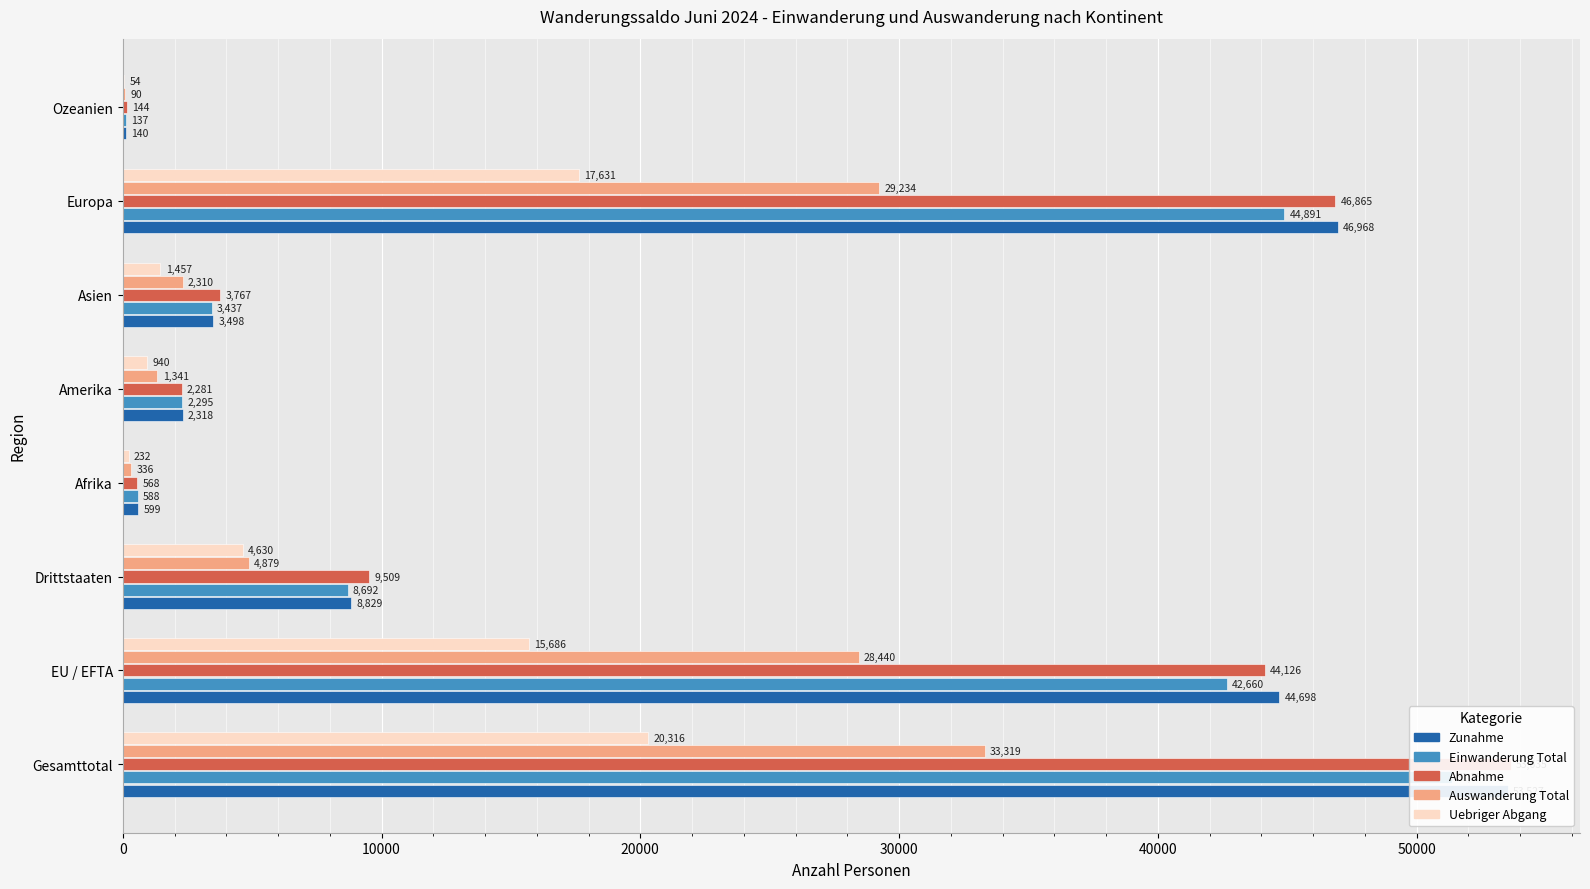

The value of Zunahme at Asien is 4676. True or false?

False